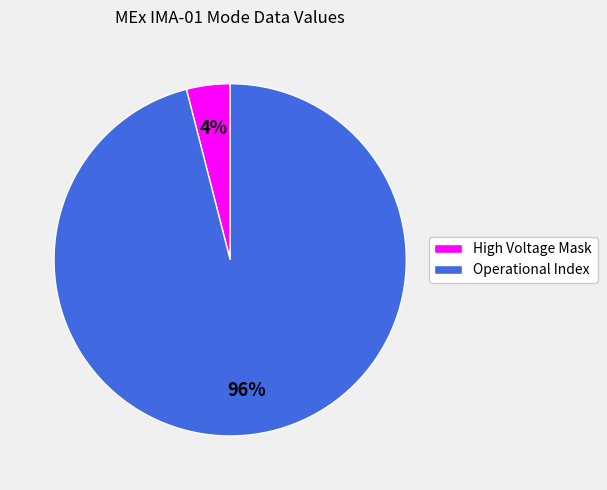

How many segments does this pie chart have?

2